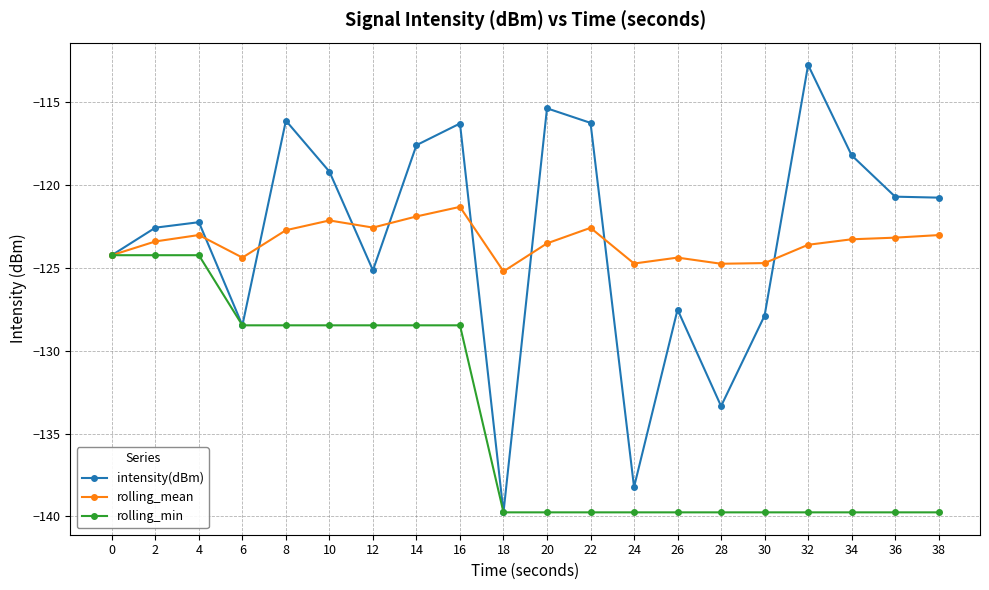

What is the value of the rolling_min point at the 20th from the left?

-139.8